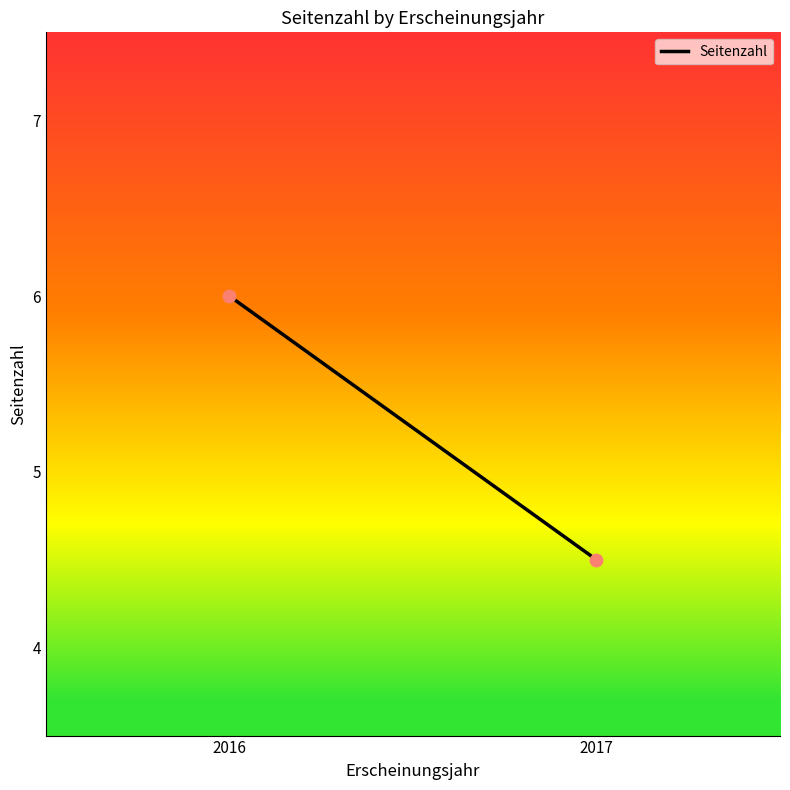

What is the range of X values (max minus min)?

1.0